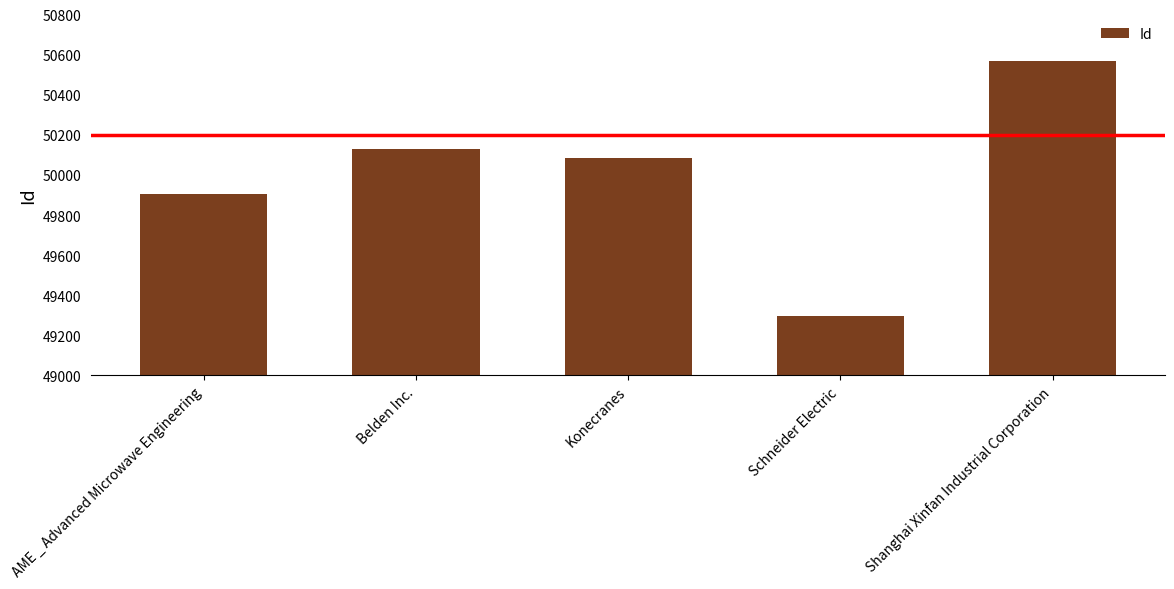

What is the difference between the maximum and second lowest values?

664